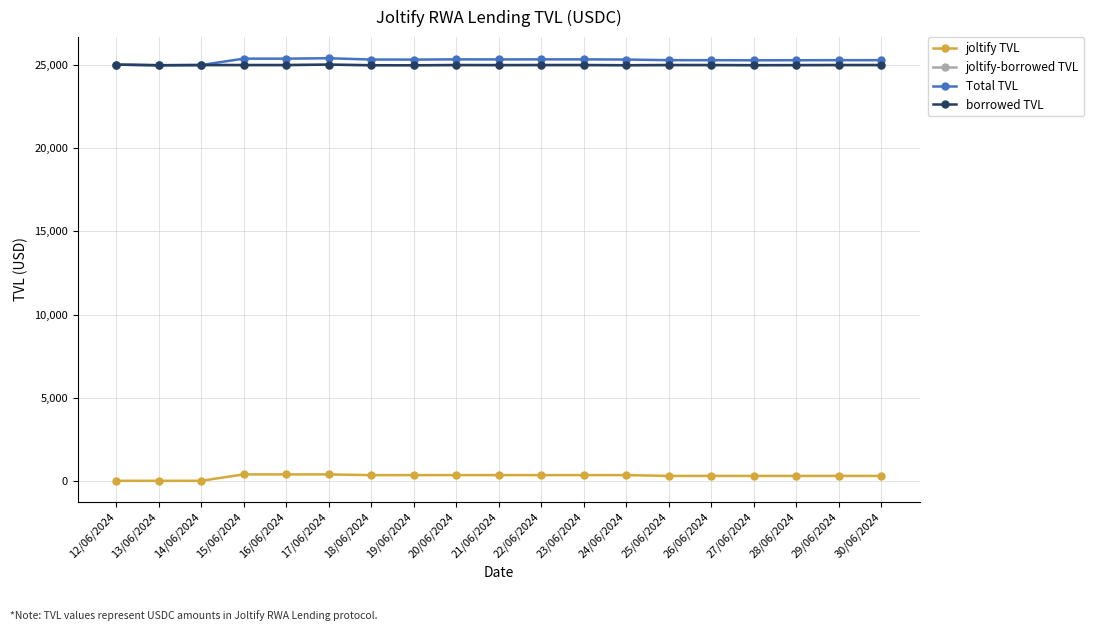

What position from the right is 21/06/2024?

10